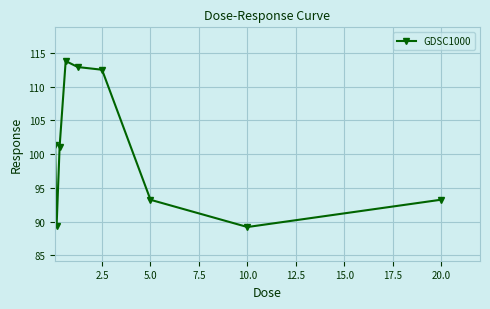

What is the maximum value shown in the chart?

113.8